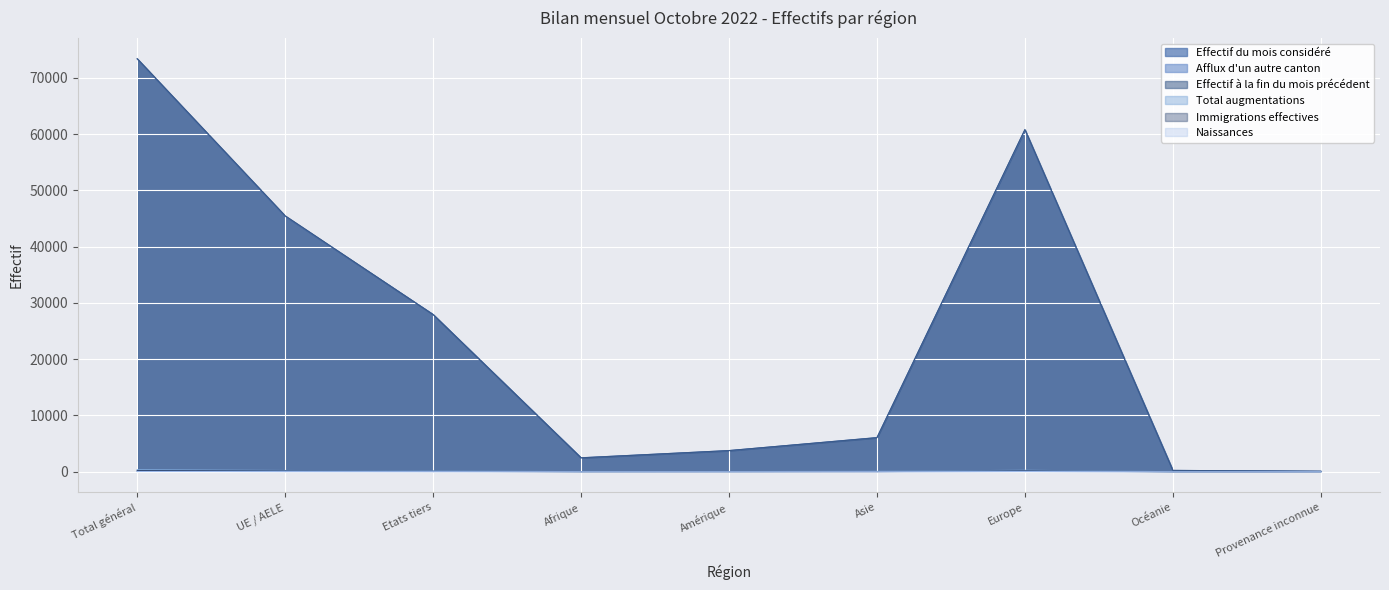

What is the difference between the maximum and minimum values in the Effectif du mois considéré series?

73270